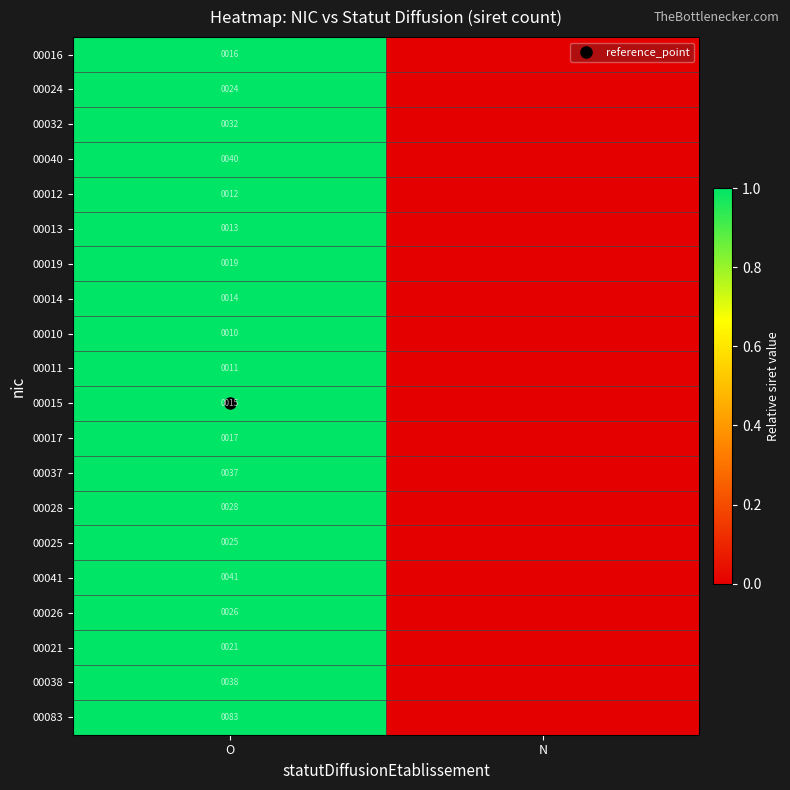

Count the 00013 values in the range 0 to 1.

2